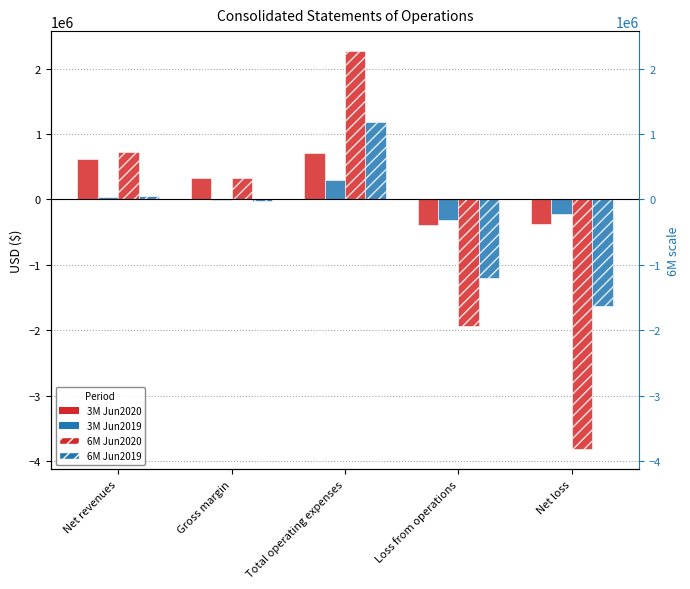

What is the greatest value displayed?

2267280